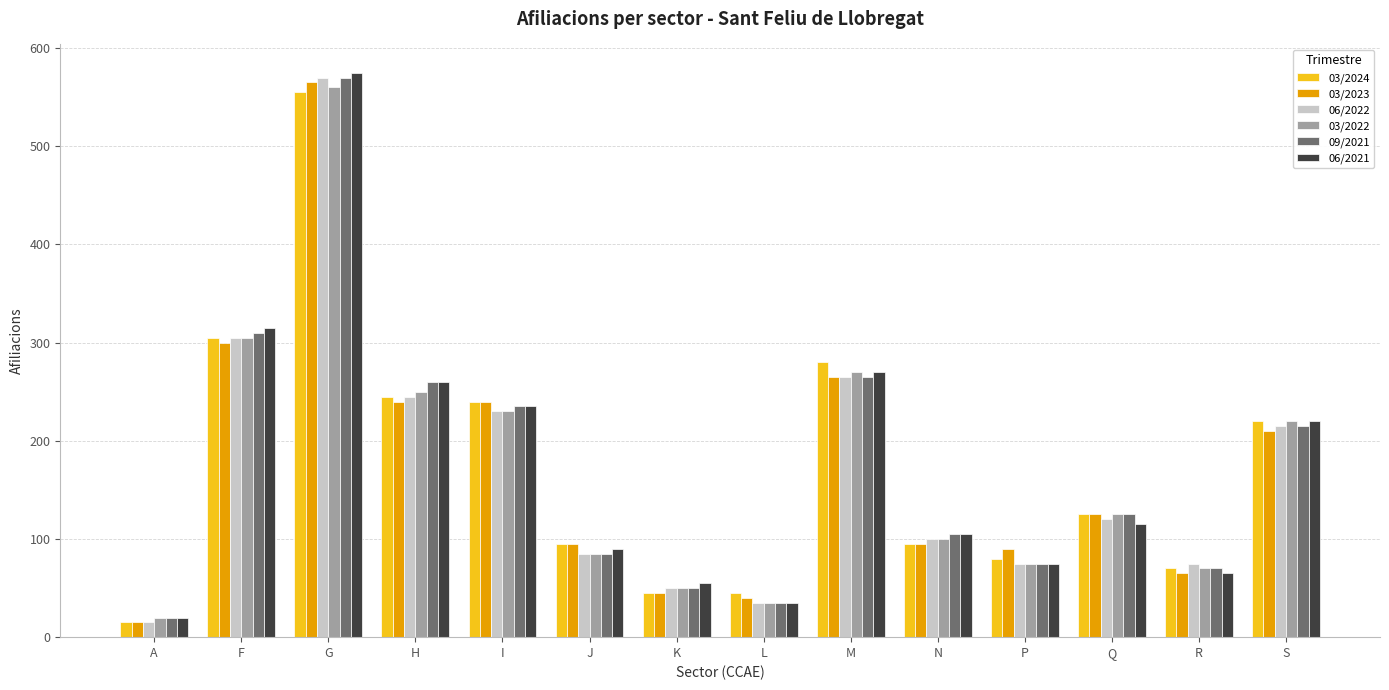

How many groups of bars are there?

14